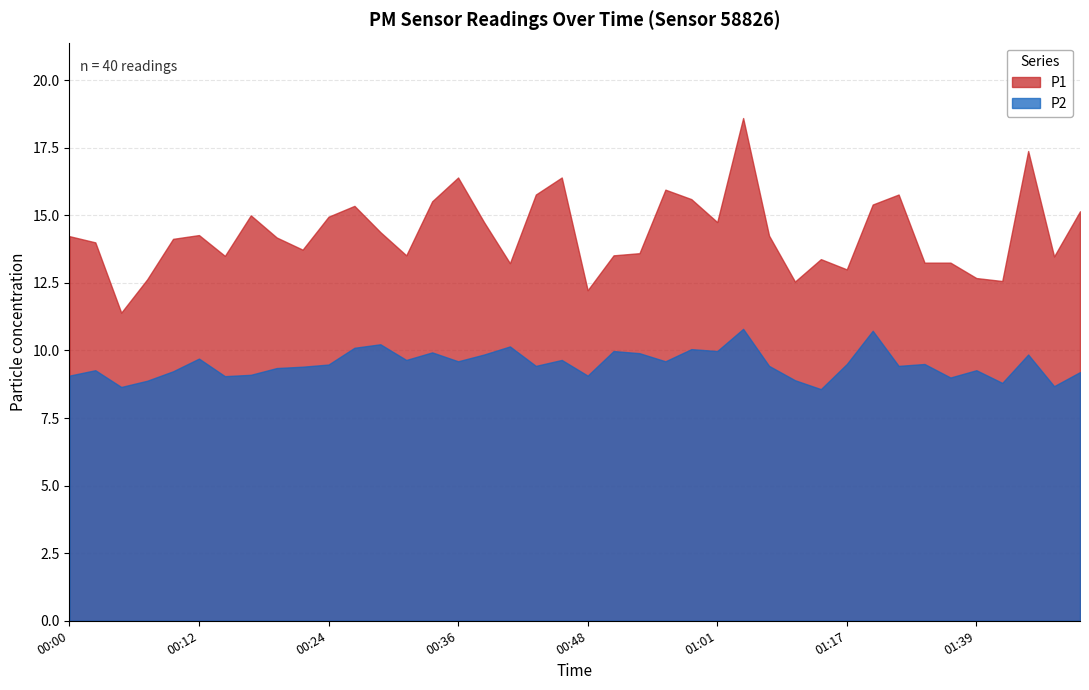

Where is the first local maximum for P1?

00:12